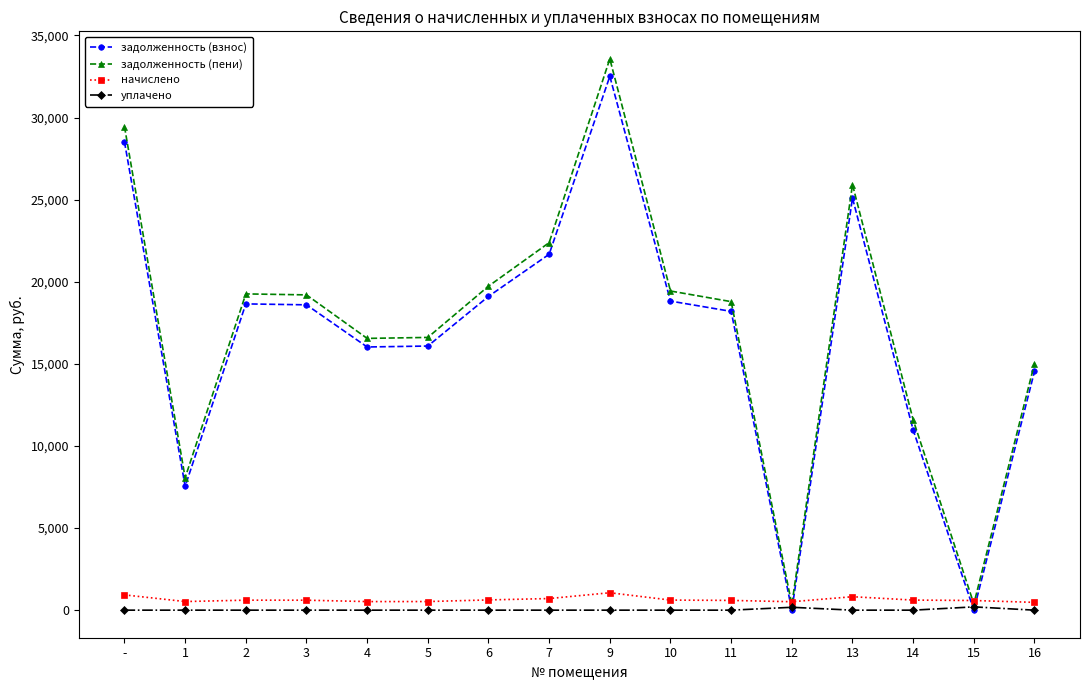

What are all the series names shown in the legend?

задолженность (взнос), задолженность (пени), начислено, уплачено